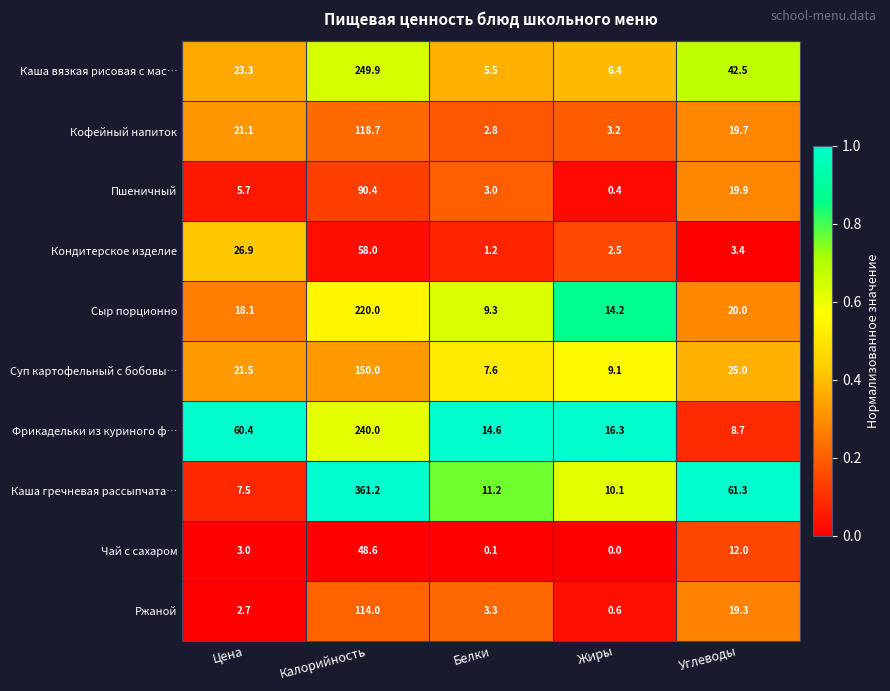

What is the difference between the second highest and minimum values in the Суп картофельный с бобовы… series?

17.4